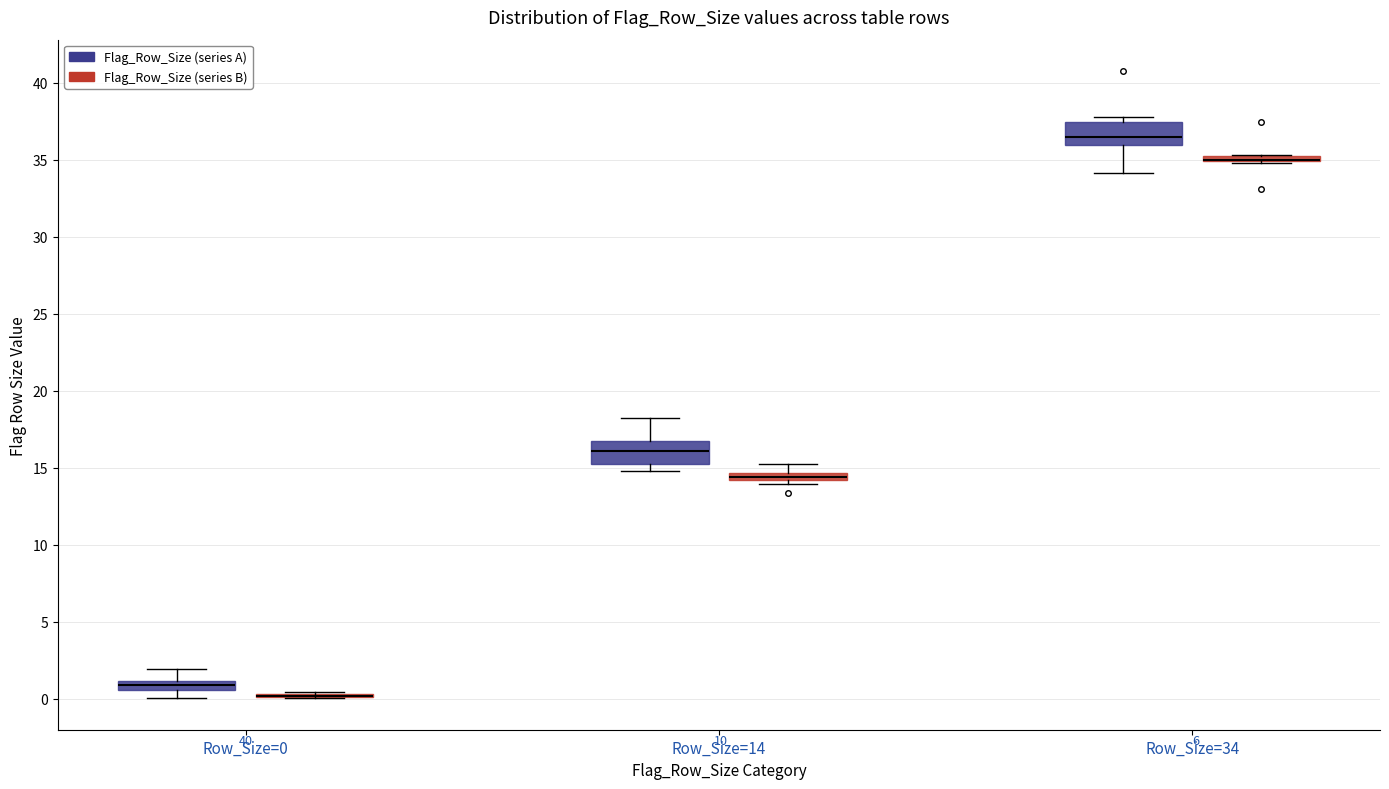

Where is the lower edge of the box for Row_Size=34 (Flag_Row_Size (series A)) on the y-axis? The values are not printed on the chart, so give them approximately, as read against the axis.

36.0